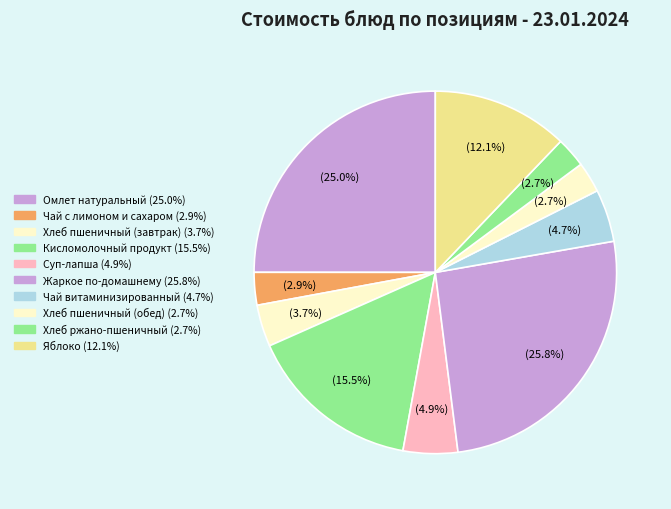

What is the ratio of the value at Хлеб пшеничный (завтрак) to the value at Хлеб ржано-пшеничный?

1.4